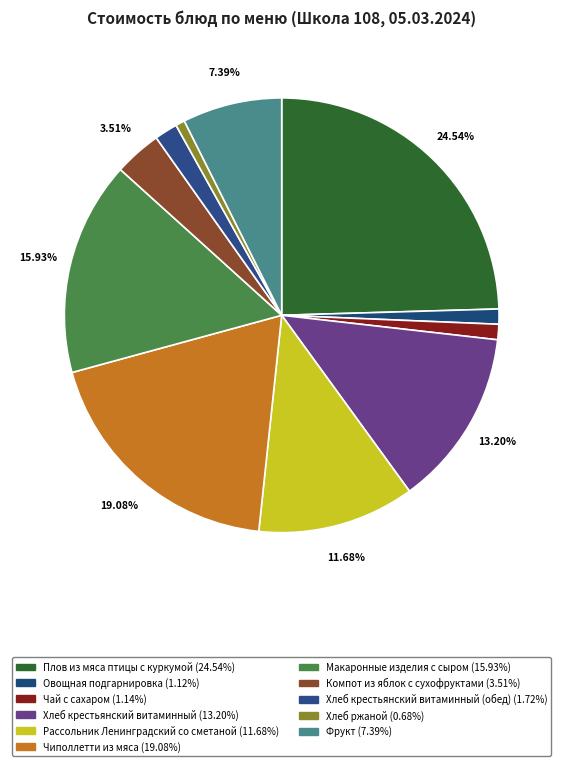

How many slices are in this pie chart?

11